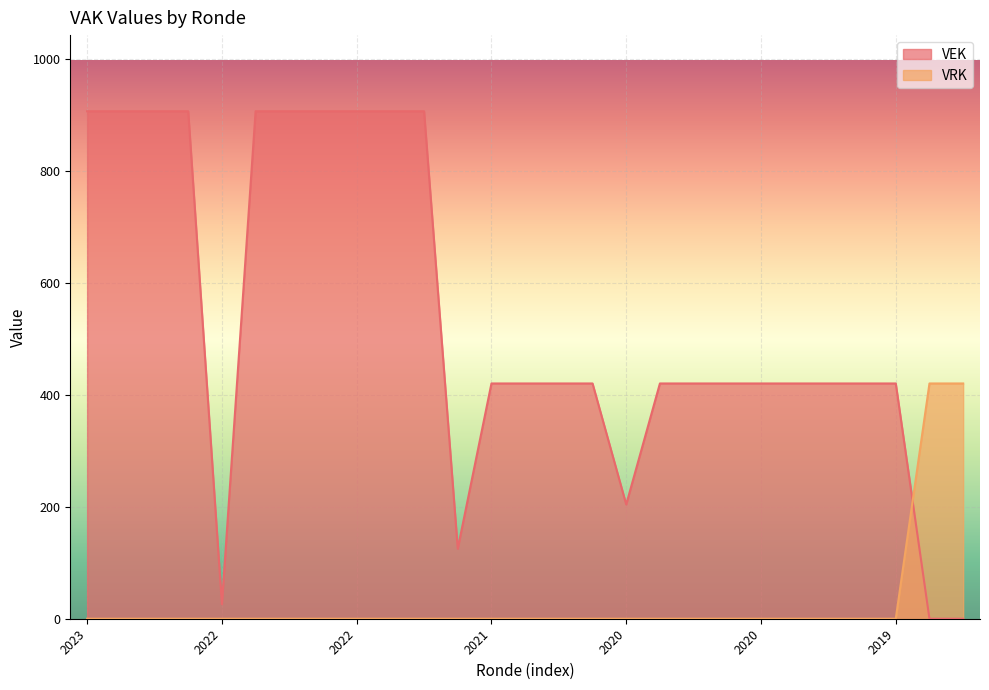

True or false: VRK has a value of 145 at 2021.

False